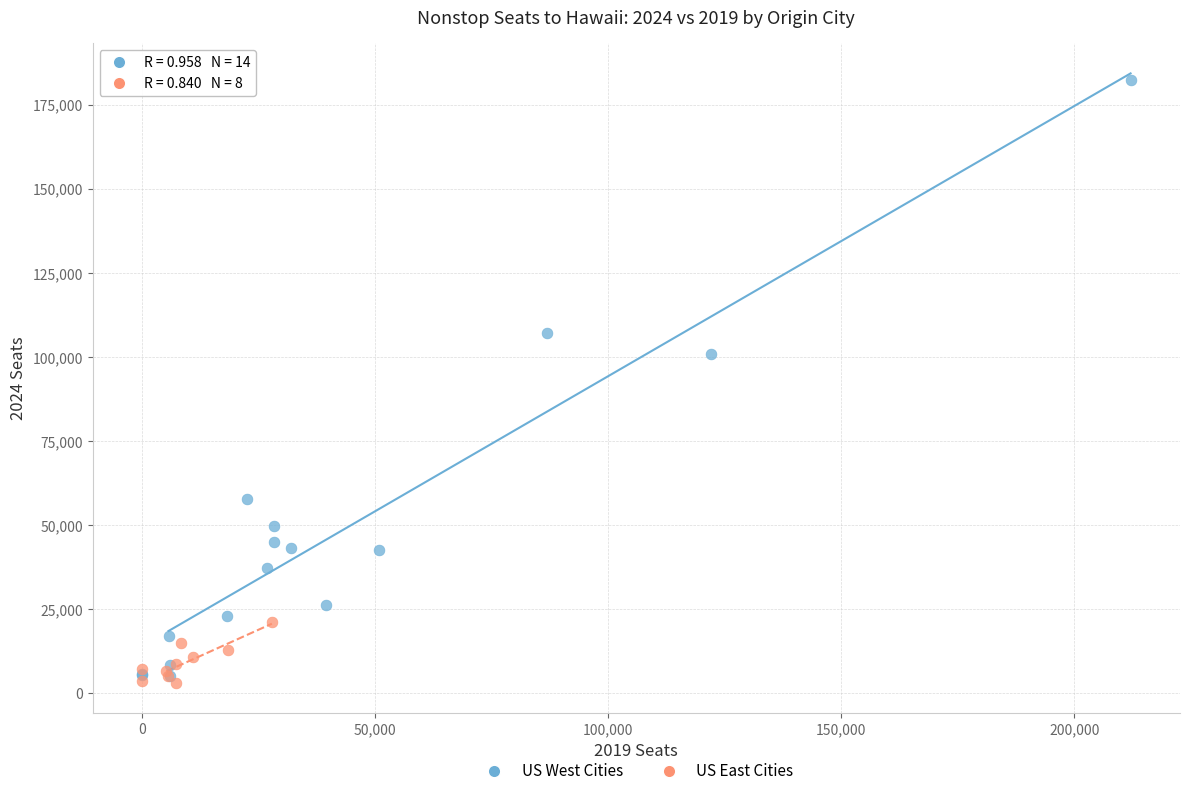

Which series contains the highest Y value?

US West Cities